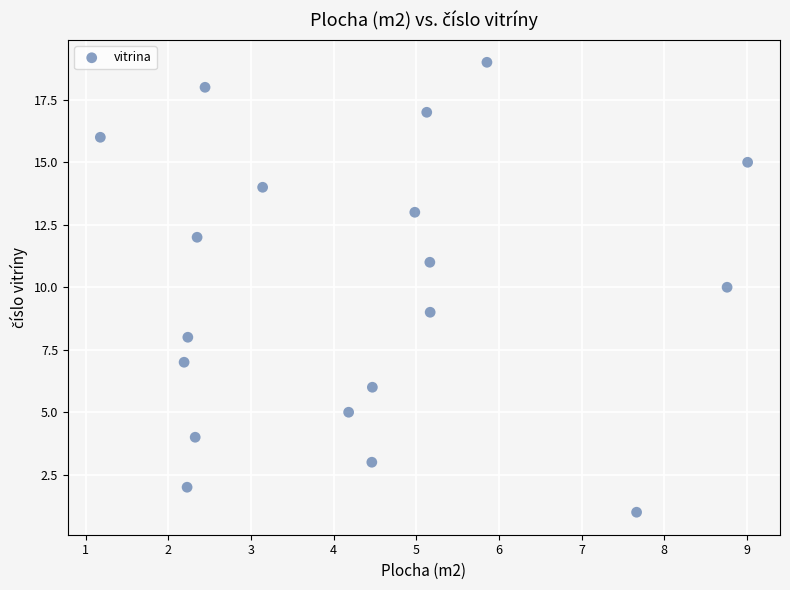

What is the range of Y values (max minus min)?

18